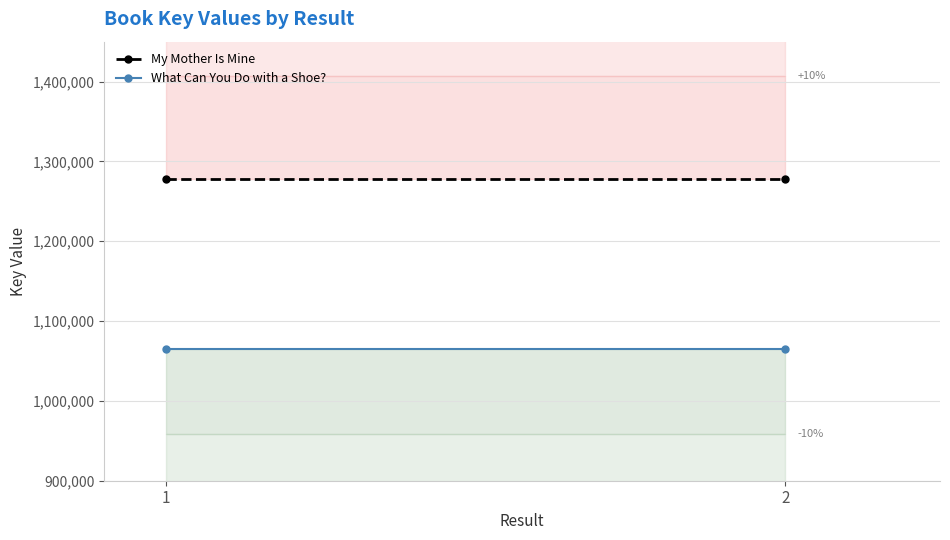

What is the minimum value for What Can You Do with a Shoe??

1065176